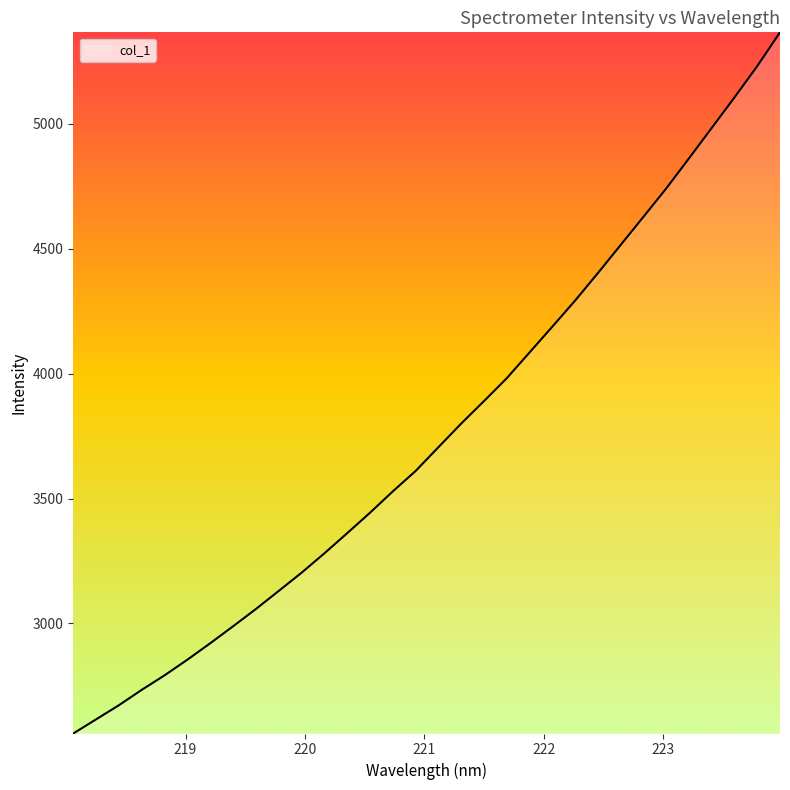

What is the maximum value shown in the chart?

5366.3